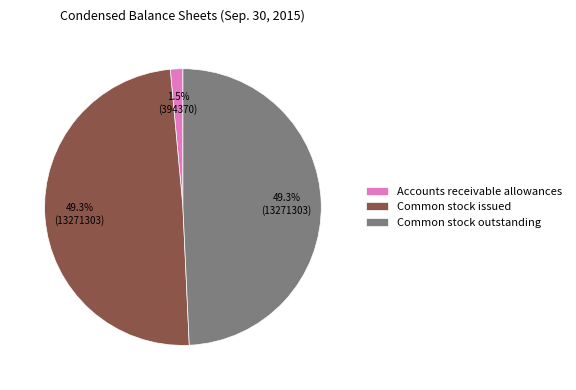

What is the smallest slice in the pie chart?

Accounts receivable allowances